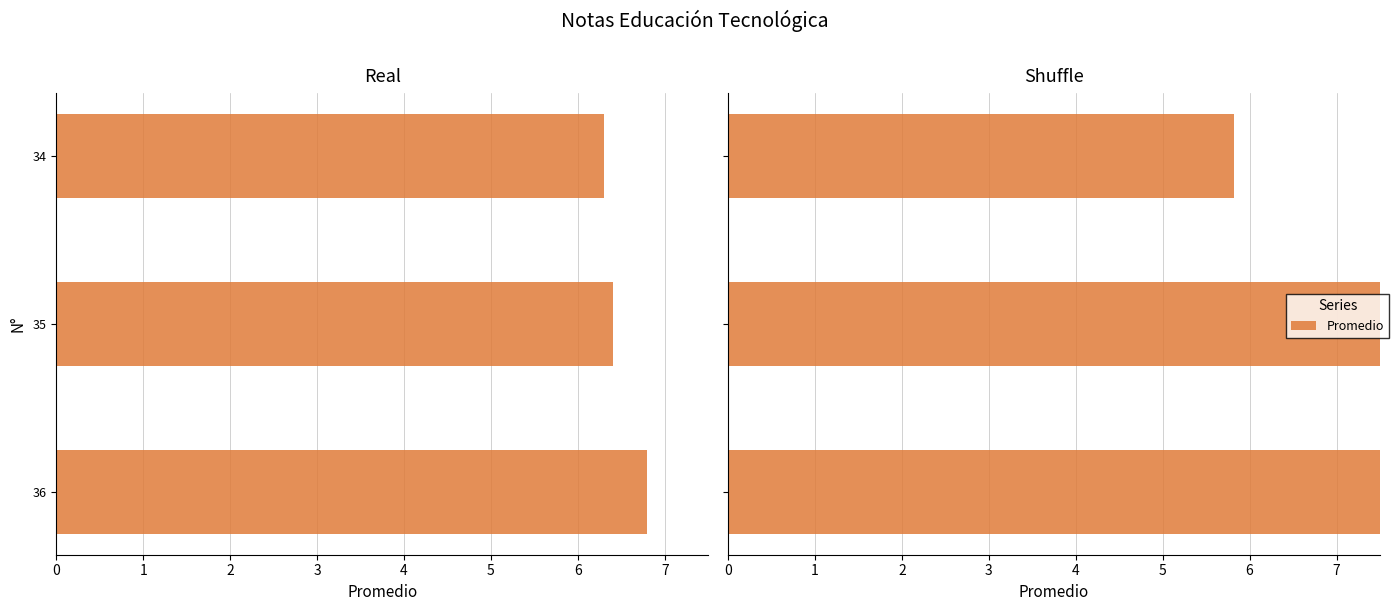

What is the difference between the maximum and minimum values?

2.3